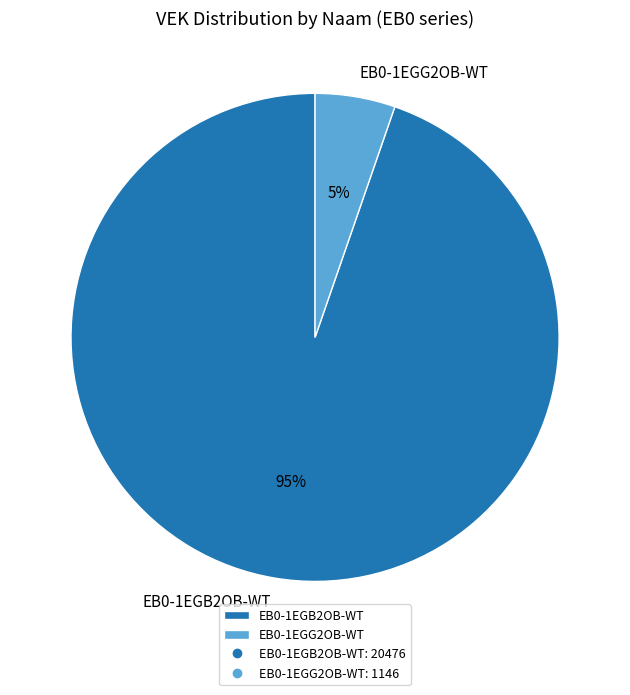

How many segments does this pie chart have?

2